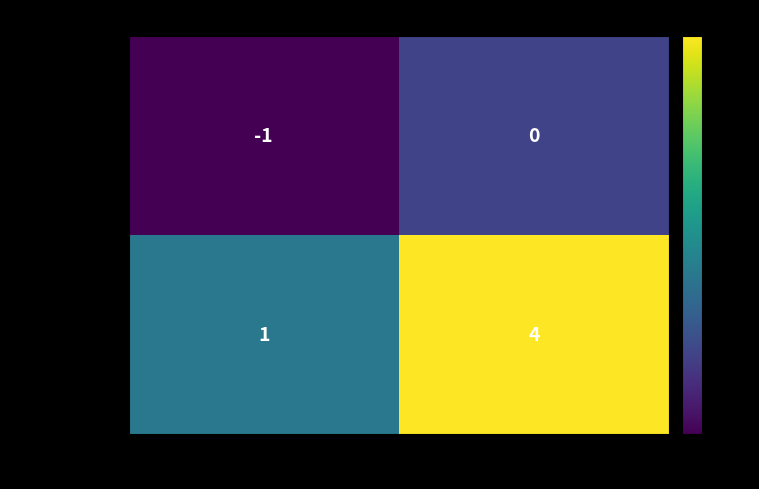

Reading left to right, extract all data points from this chart.

aac1b0a46d56…: direction=-1=-1	direction=1=0
b66f97d283df…: direction=-1=1	direction=1=4